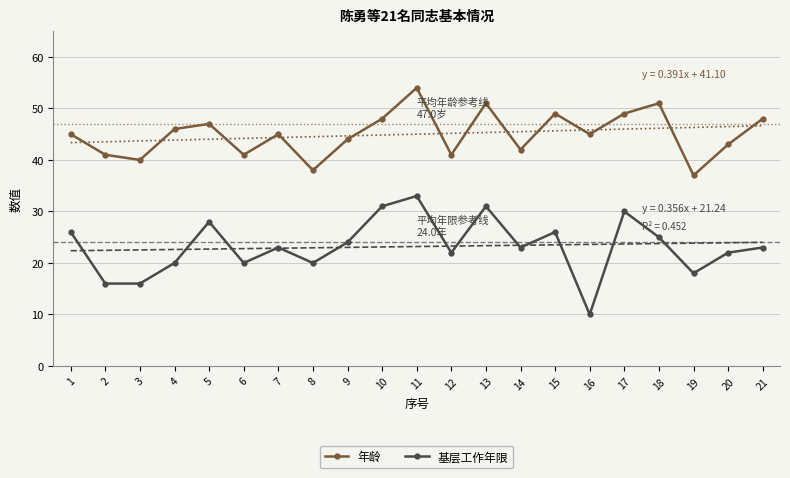

True or false: 基层工作年限 and 年龄 intersect in this chart.

False